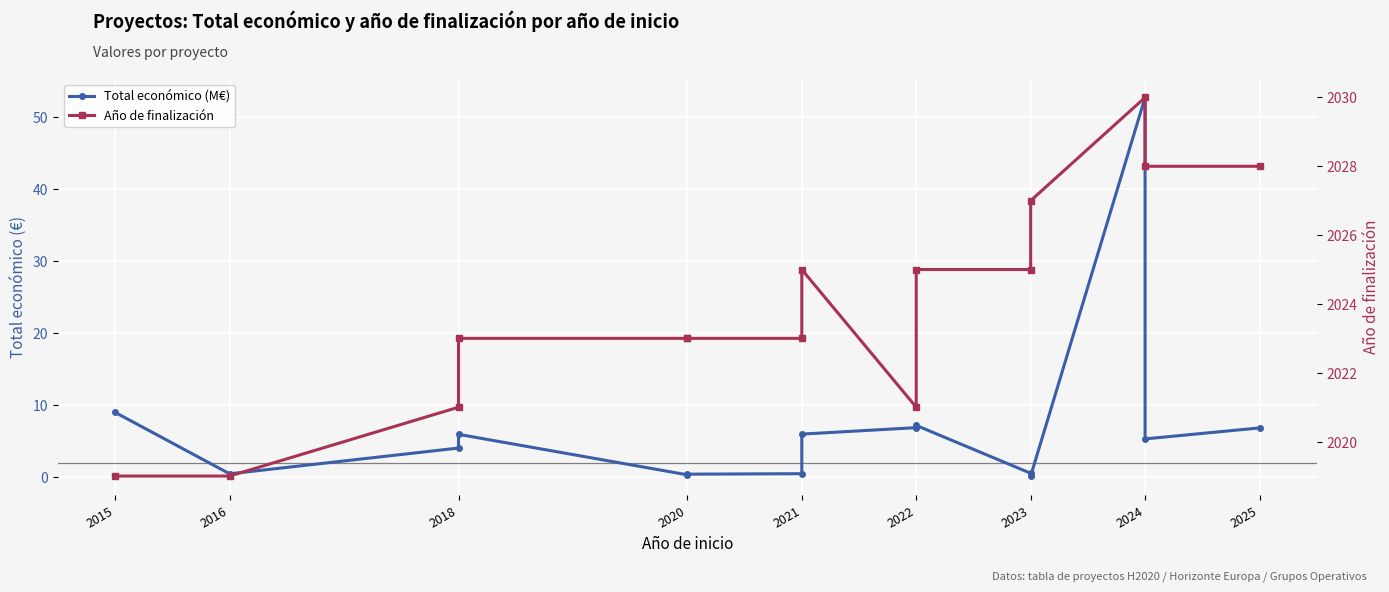

True or false: Año de finalización and Total económico (M€) intersect in this chart.

False